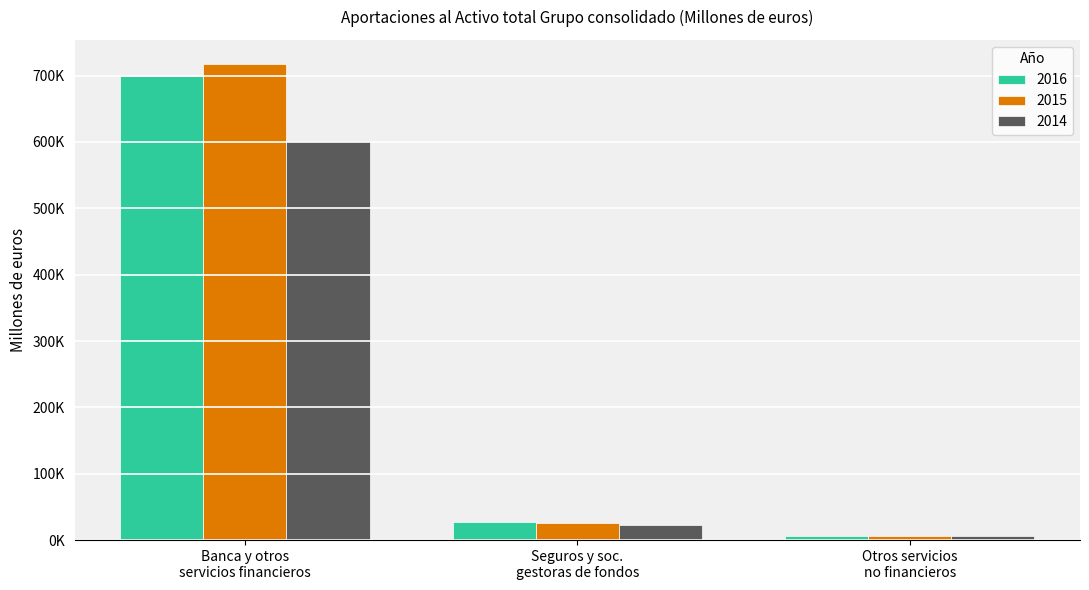

What are all the series names shown in the legend?

2016, 2015, 2014